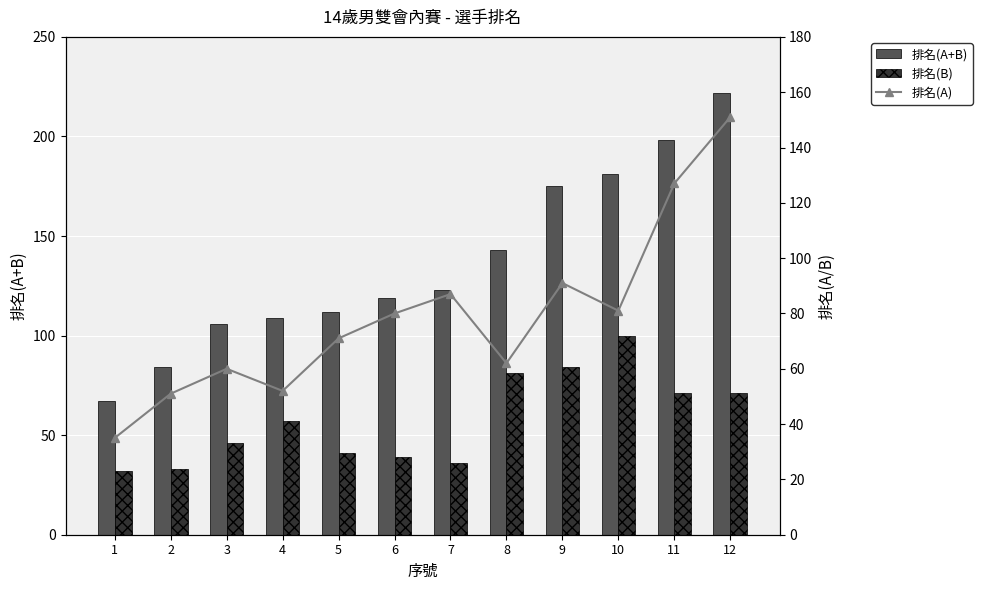

List the labels in order of 排名(A+B) value, largest first.

12, 11, 10, 9, 8, 7, 6, 5, 4, 3, 2, 1